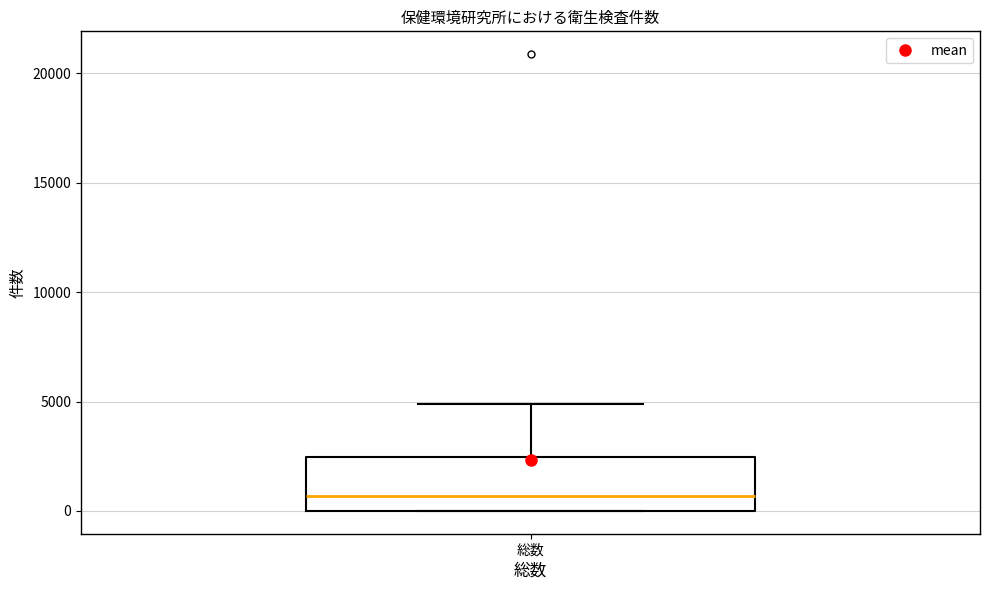

Read this box plot against the y-axis: the position of the median line, the range covered by the box, and the ends of both whiskers. The values are not printed on the chart, so give them approximately, as read against the axis.

median 500, box 0 to 2500, whiskers 0 to 5000